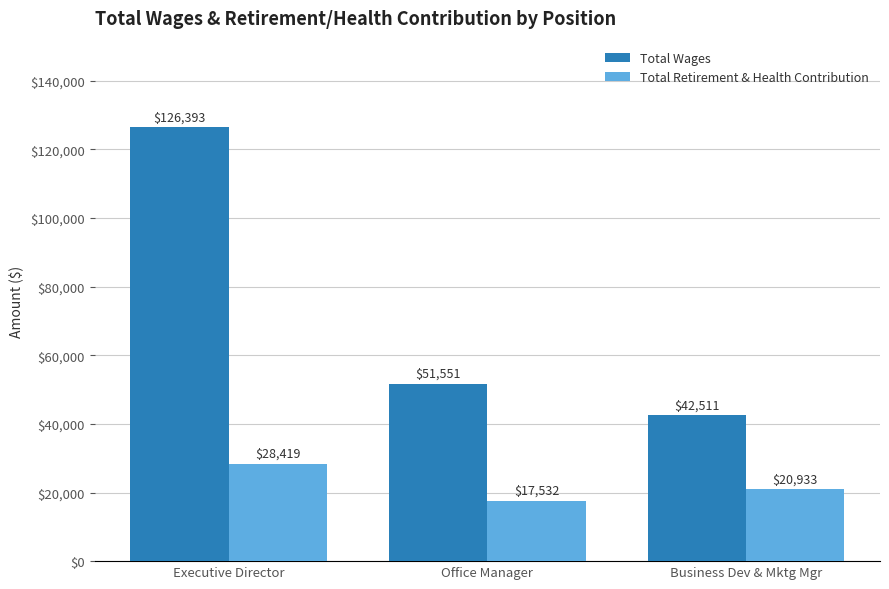

What is the value of the Total Wages bar at the 1st from the left?

126393